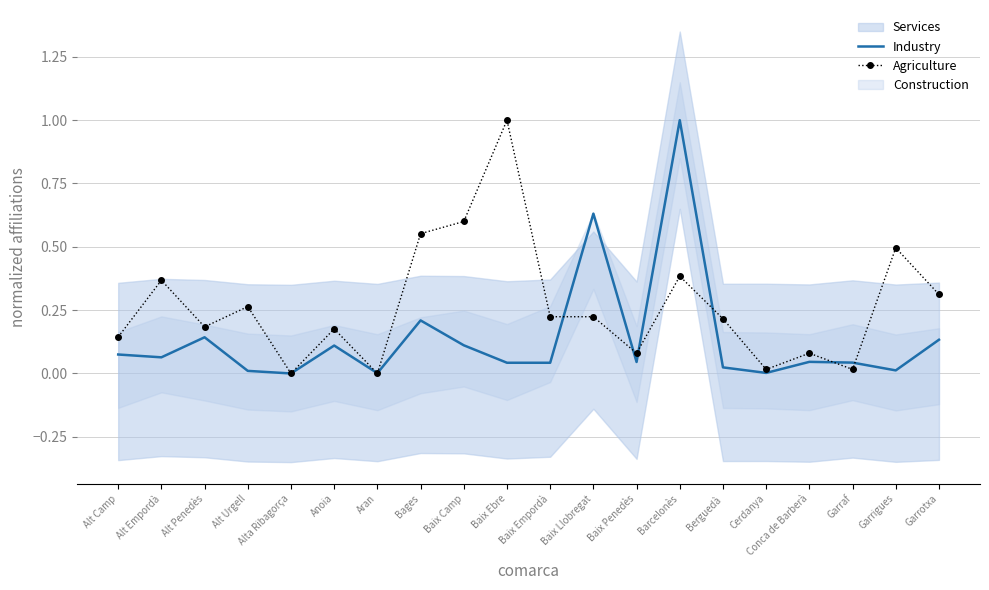

The Industry series shows 0.3 at Baix Llobregat. True or false?

False